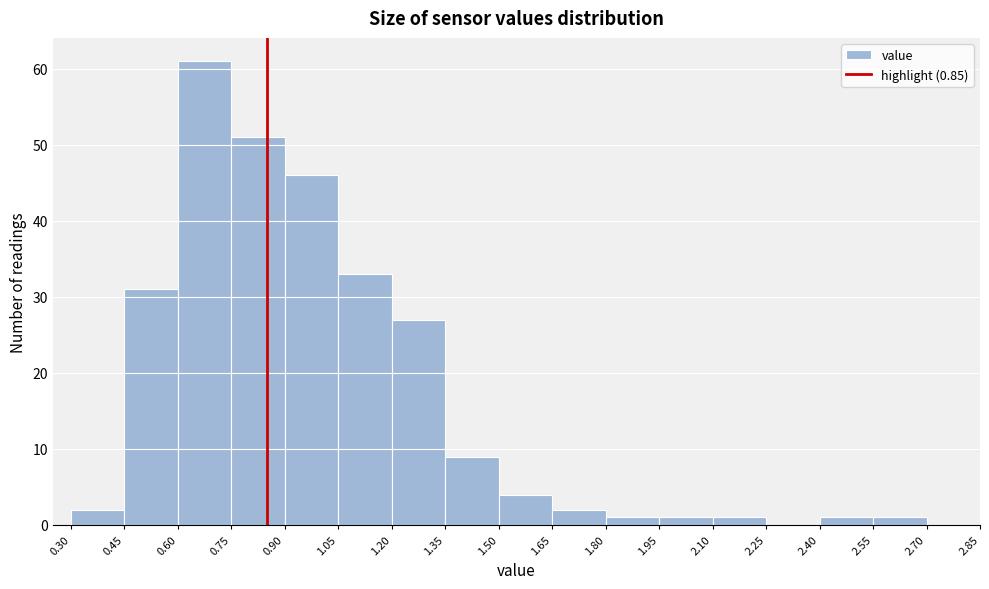

How tall is the bar that spans 1.50 to 1.65 on the x-axis? The values are not printed on the chart, so give them approximately, as read against the axis.

4